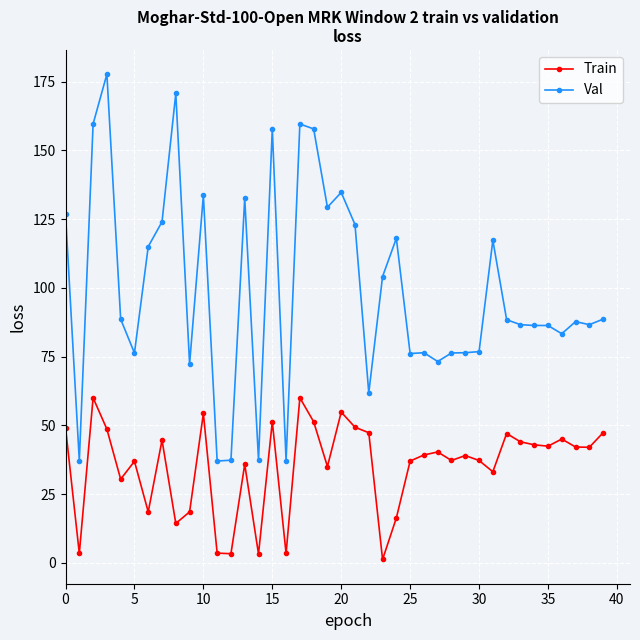

Rank the series by their average value, from lowest to highest.

Train, Val